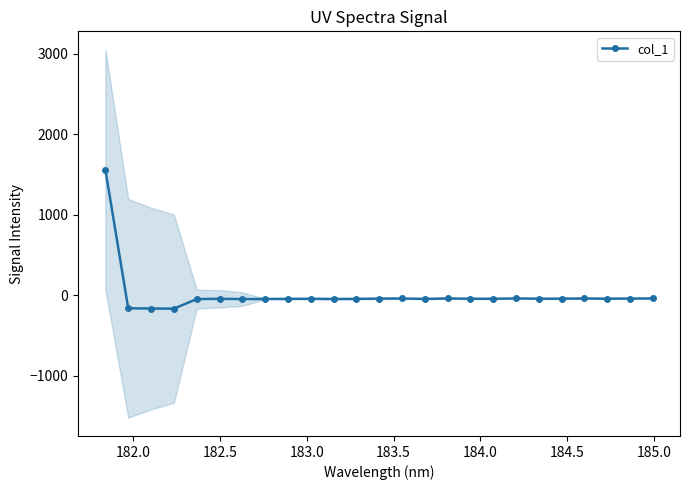

How many values exceed -43?

11